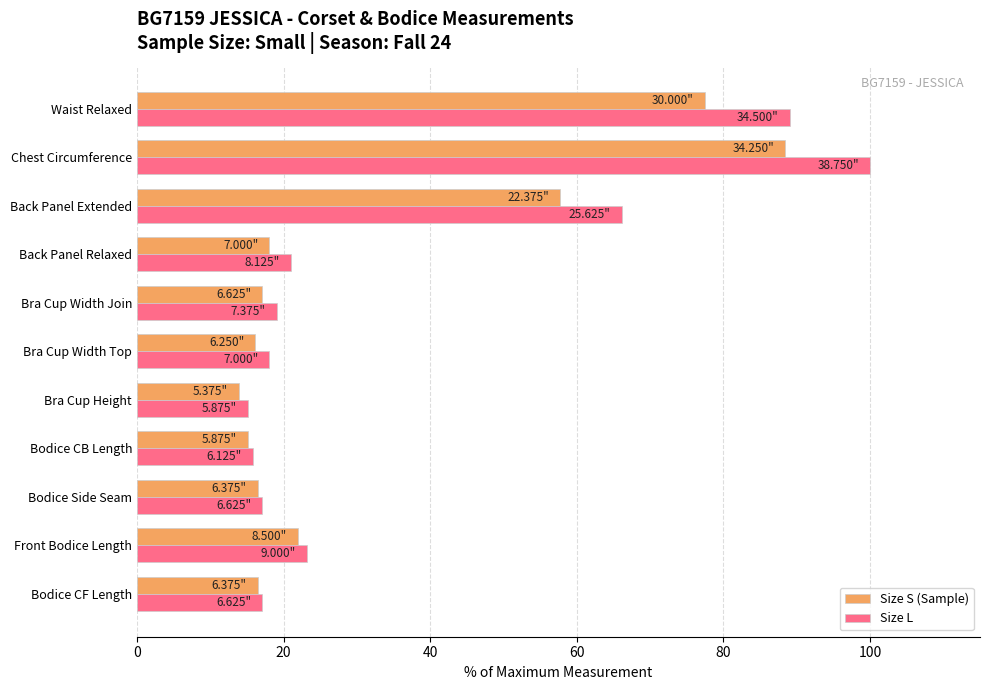

How many data points in Size S (Sample) are less than 17?

5